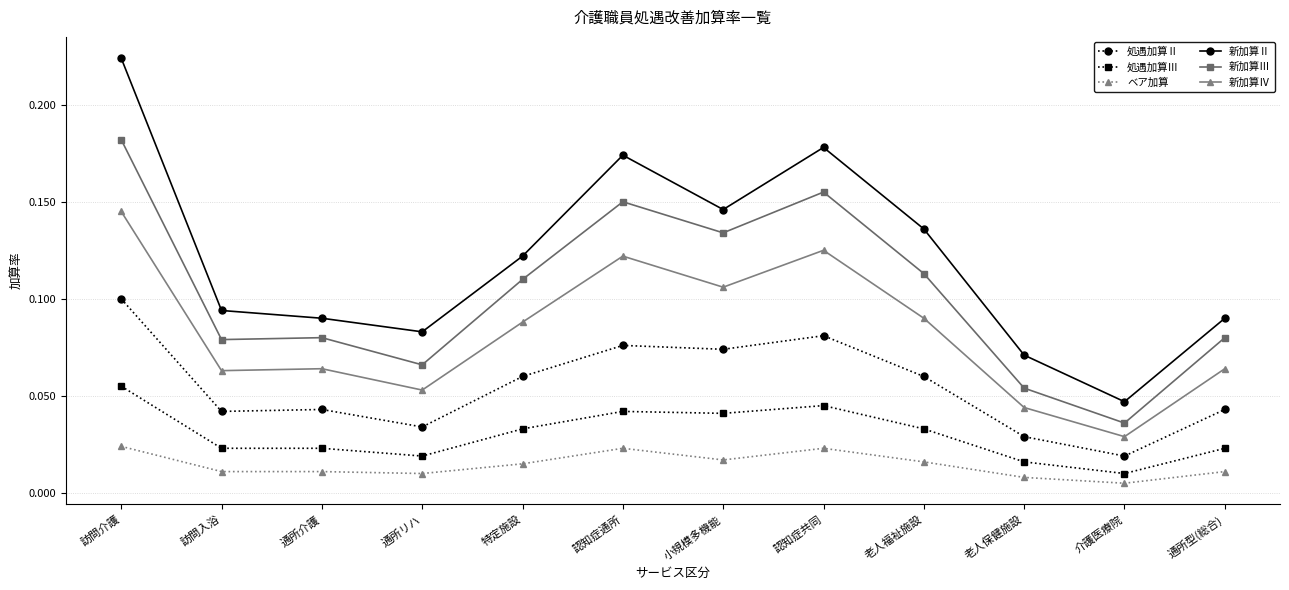

At which label is 新加算Ⅳ closest to 0?

介護医療院